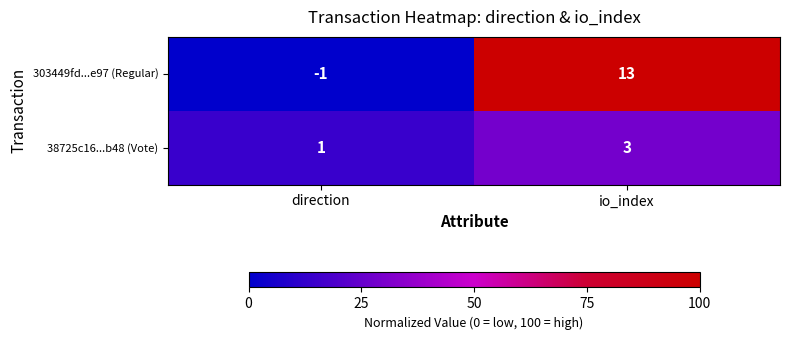

True or false: 38725c16...b48 (Vote) has a value of 3 at io_index.

True